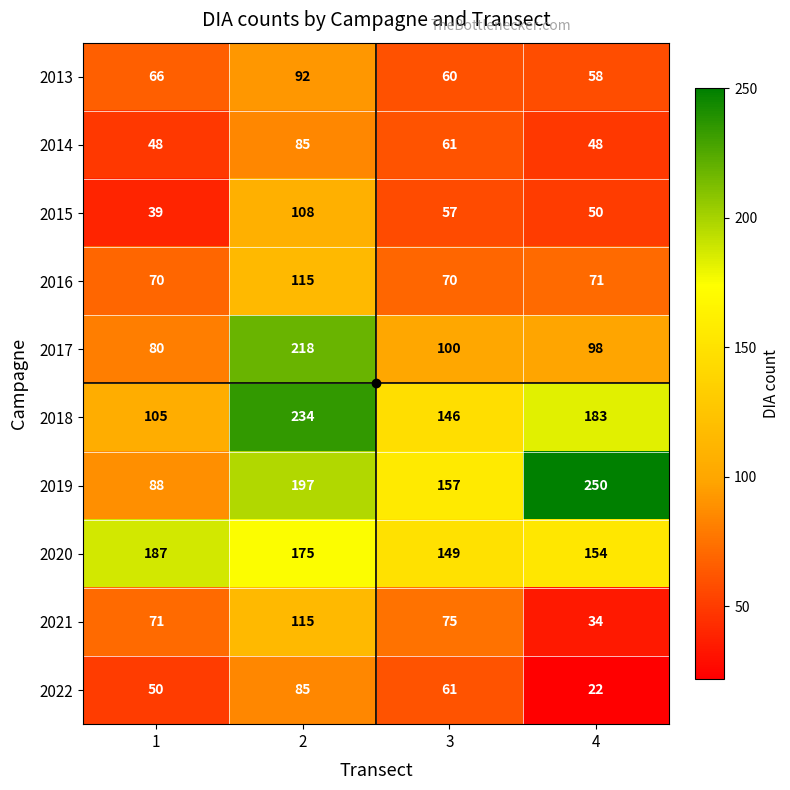

At how many categories does at least one series exceed 163?

3